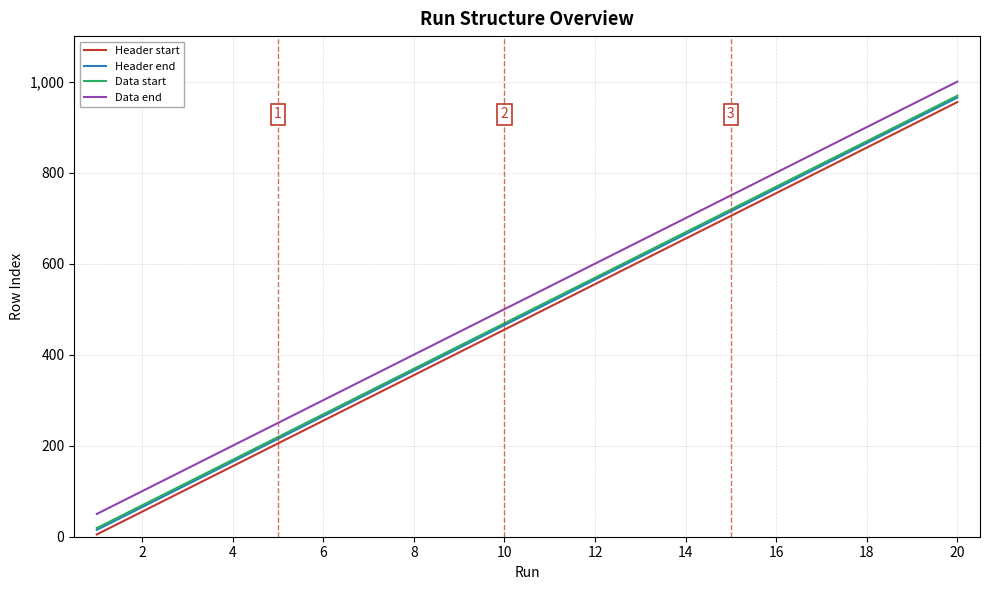

True or false: Data start and Data end intersect in this chart.

False